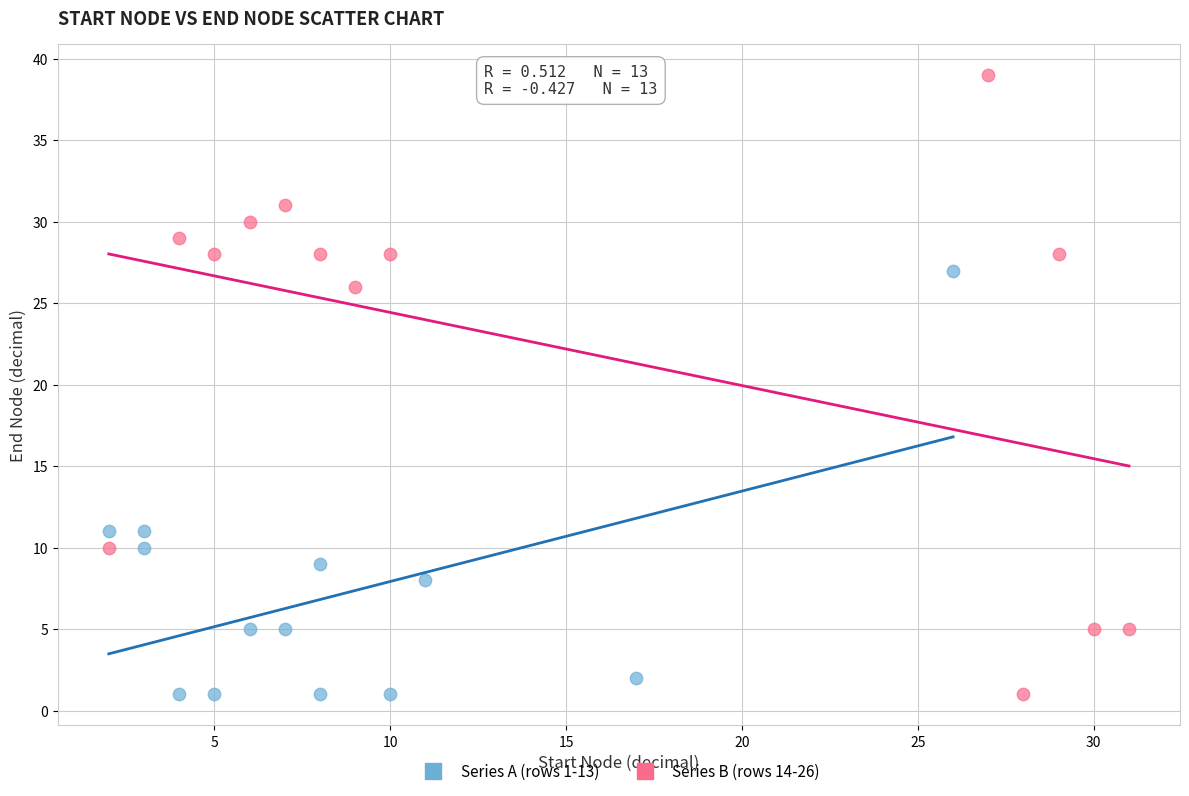

Which series has the largest Y range (max minus min)?

Series B (rows 14-26)